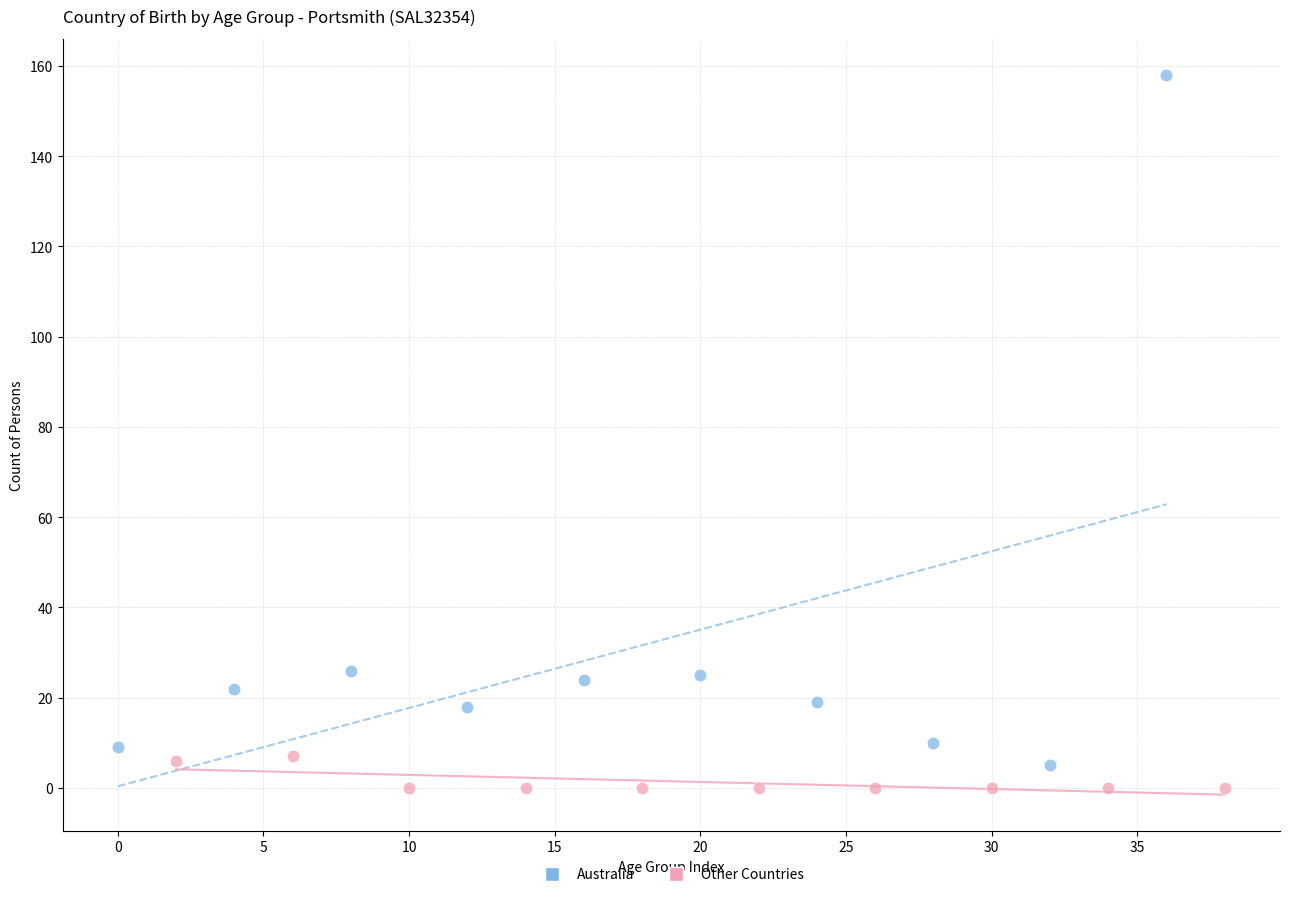

Which series reaches the maximum Y coordinate?

Australia